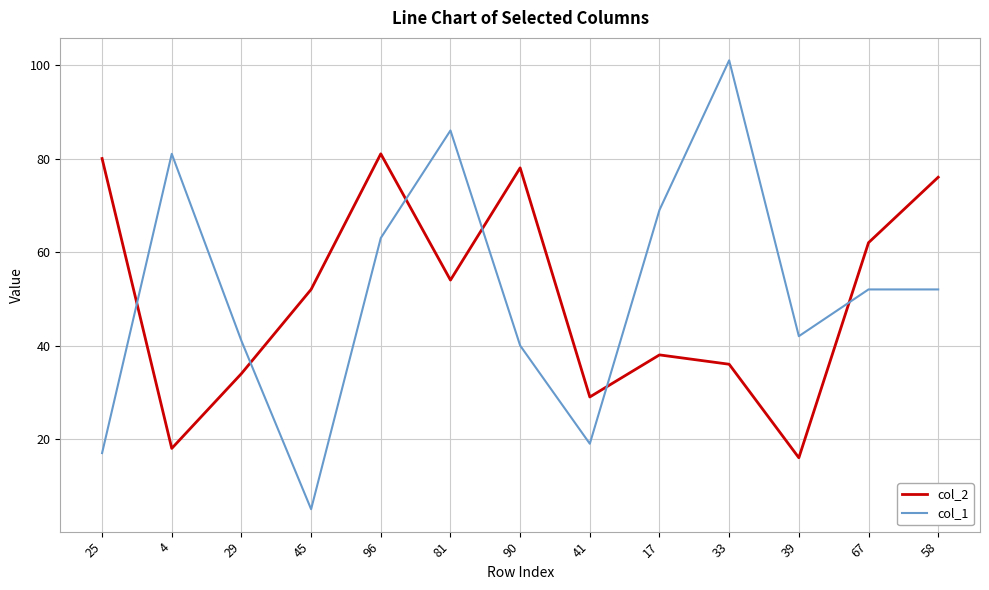

Between which two adjacent categories do col_1 and col_2 first intersect?

25 and 4